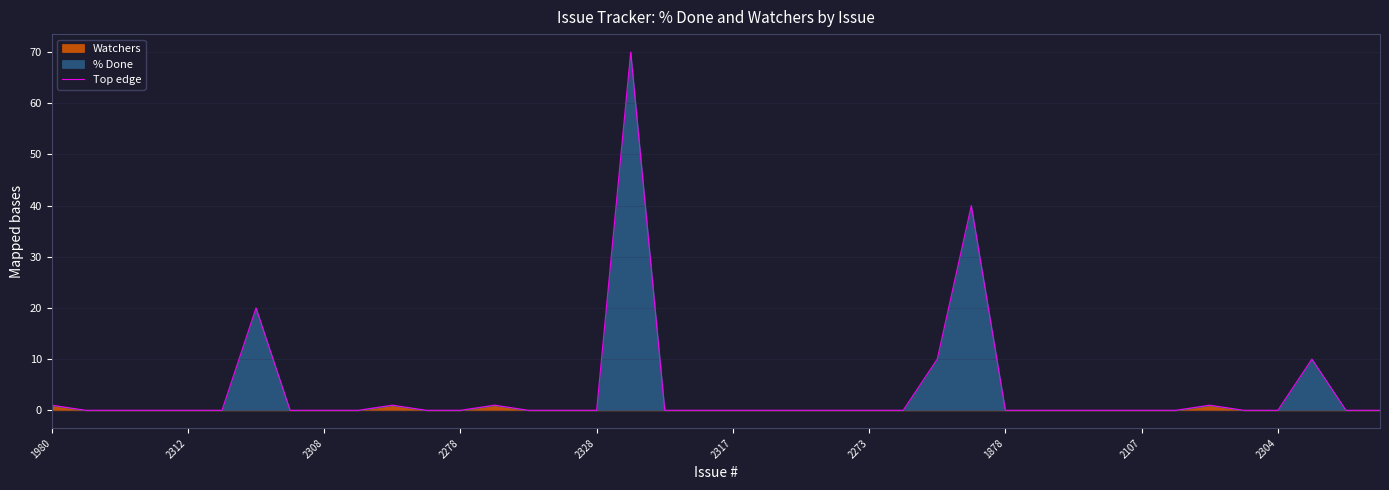

True or false: Top edge has a value of 0 at 2308.

True